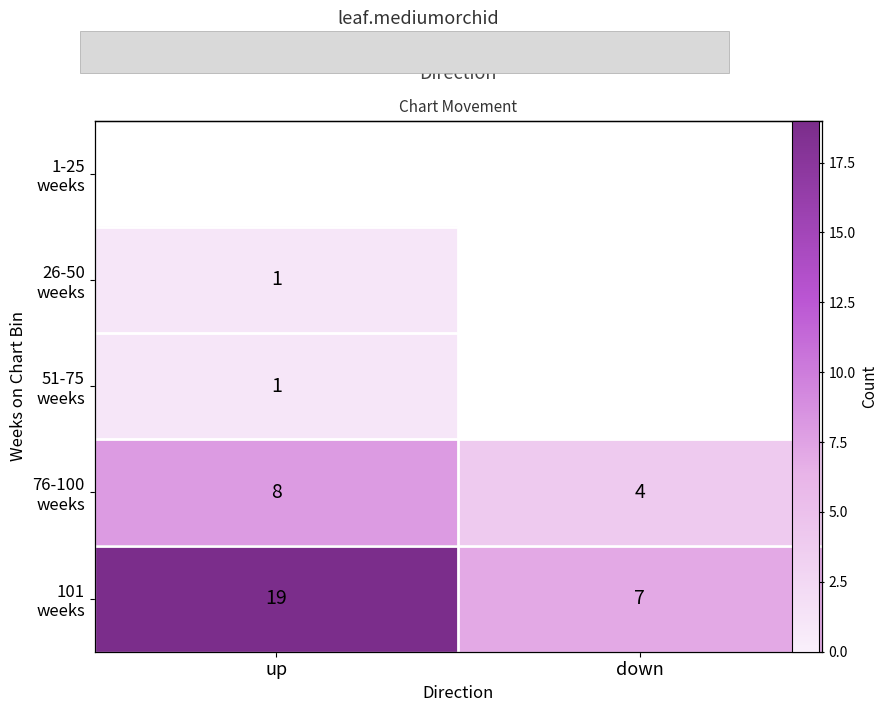

At which category does the chart reach its peak across all series?

up